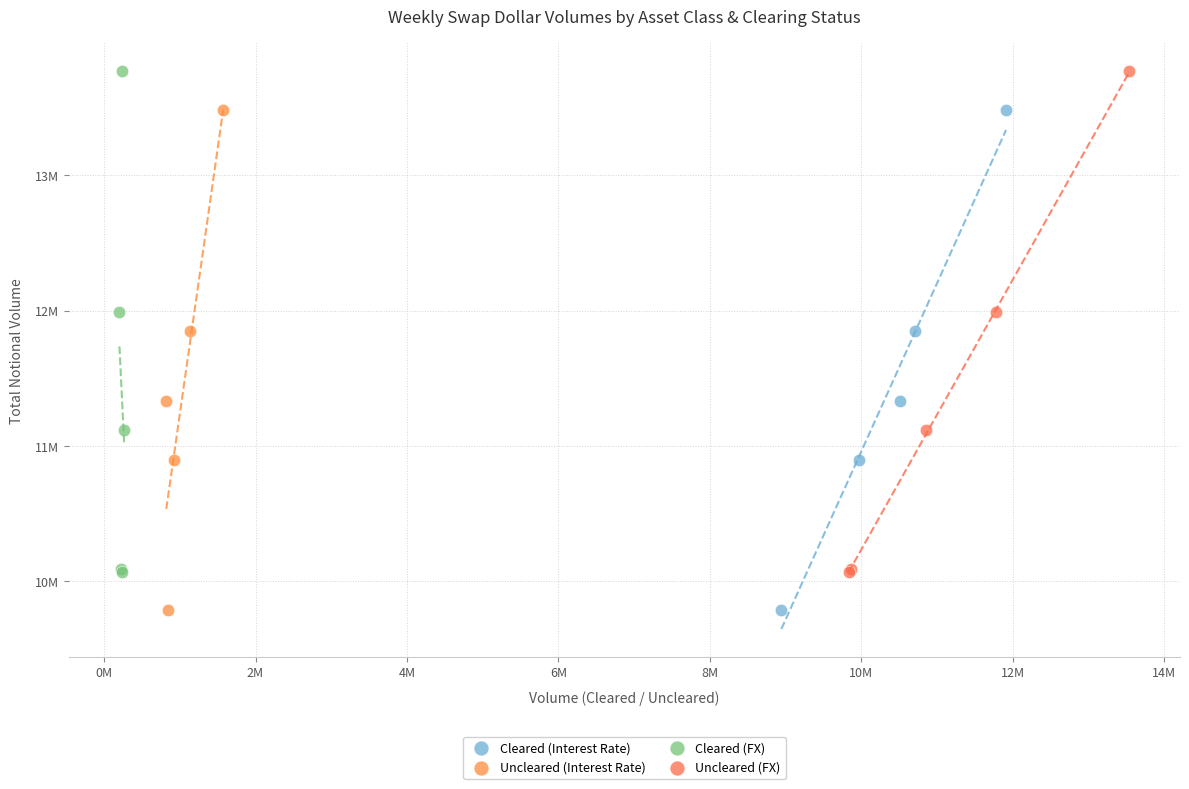

What are all the series names shown in the legend?

Cleared (Interest Rate), Uncleared (Interest Rate), Cleared (FX), Uncleared (FX)